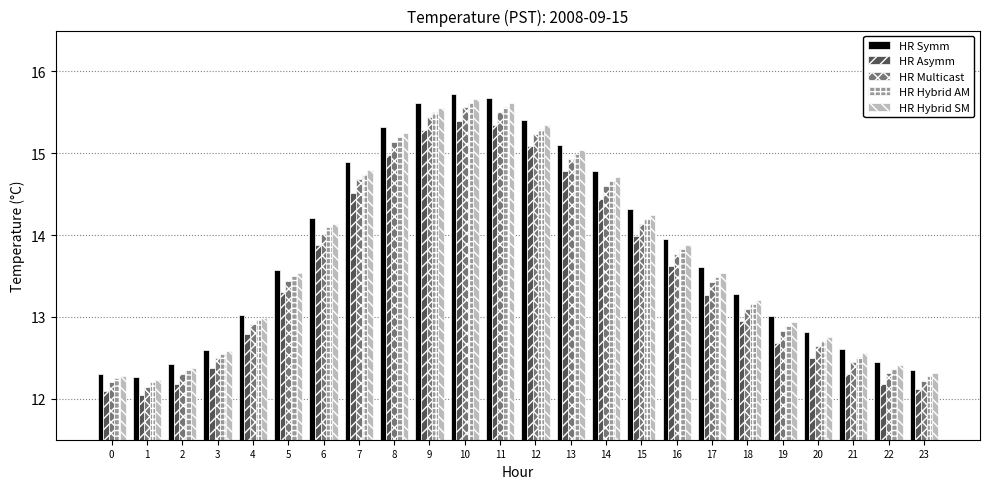

Which series has the largest range (max minus min)?

HR Symm